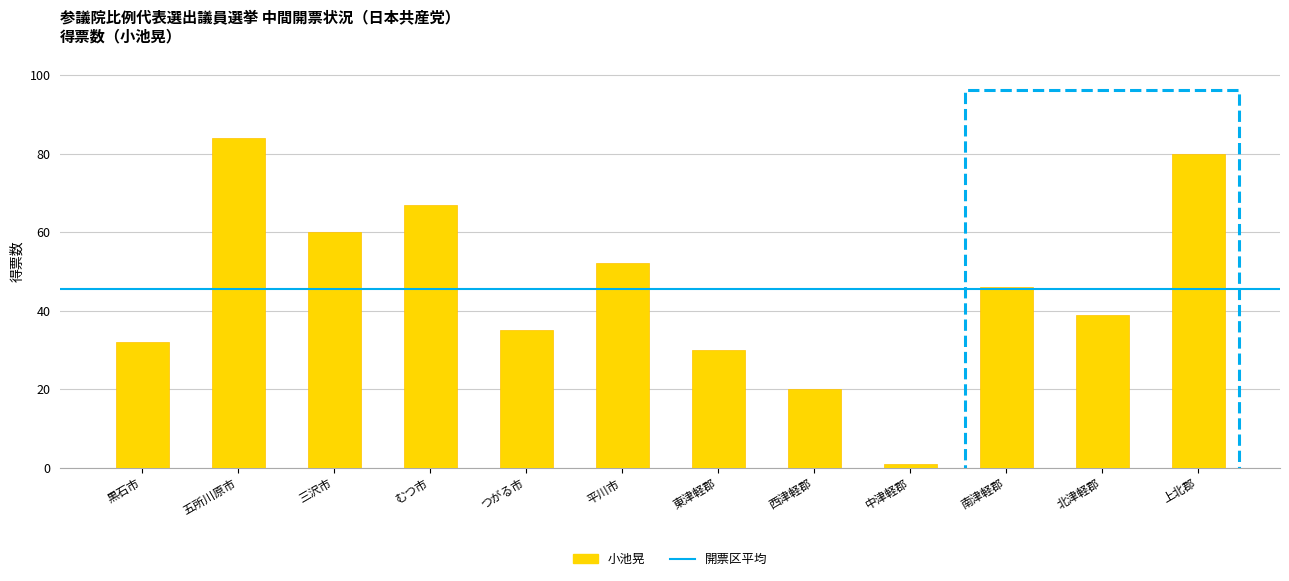

What is the sum of all values?

546